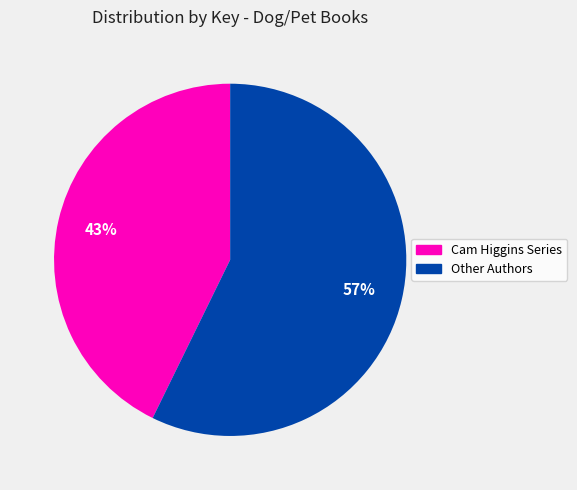

To the nearest percent, what is the average slice percentage?

50%